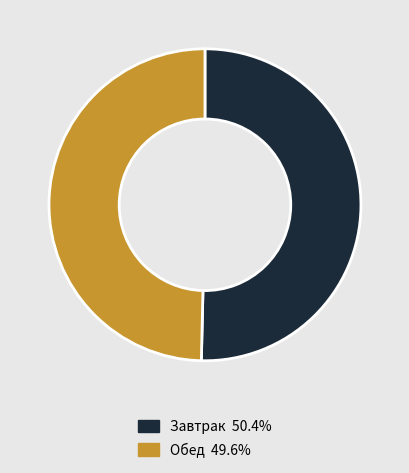

Rank the categories by value from lowest to highest.

Обед, Завтрак